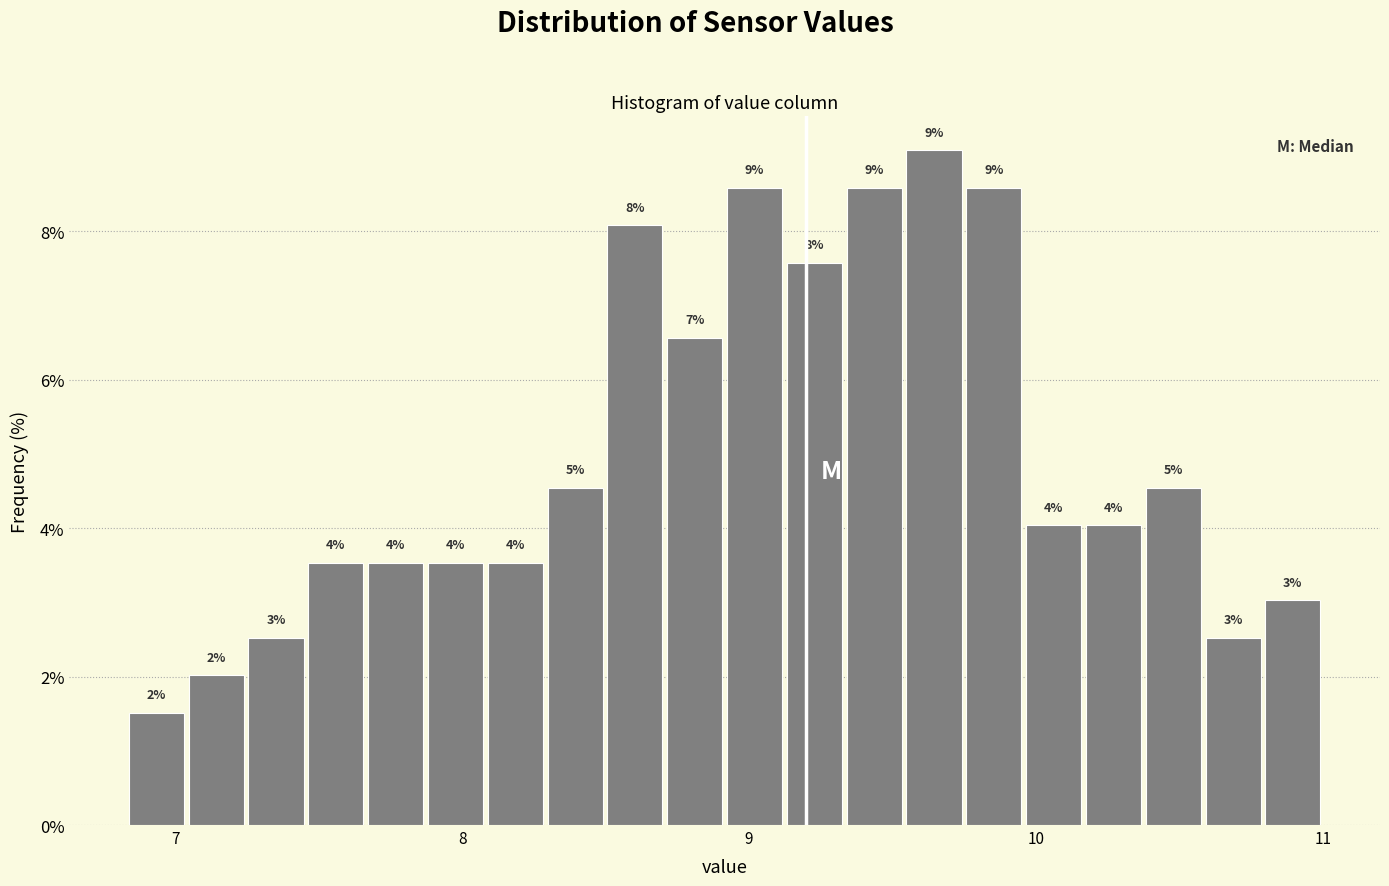

Read against the x-axis, roughly where is the centre of the tallest bar?

9.6